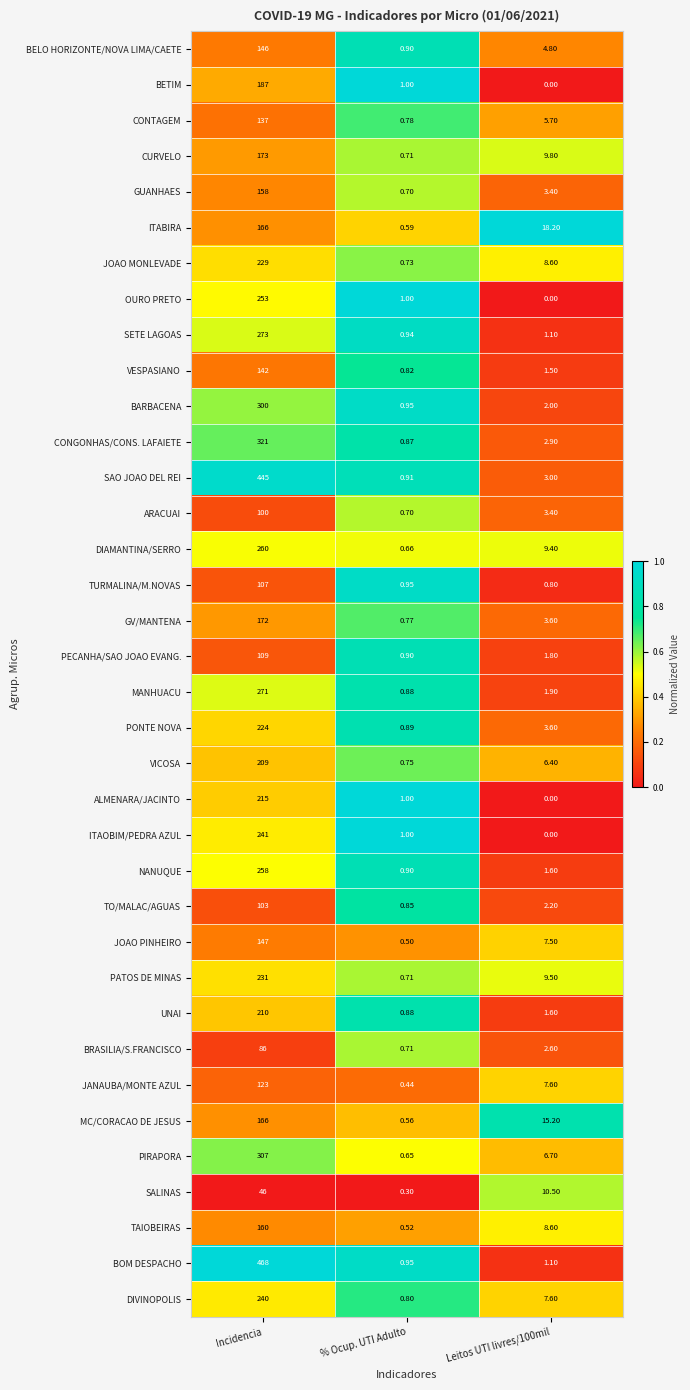

Which series has the largest total across all categories?

BOM DESPACHO